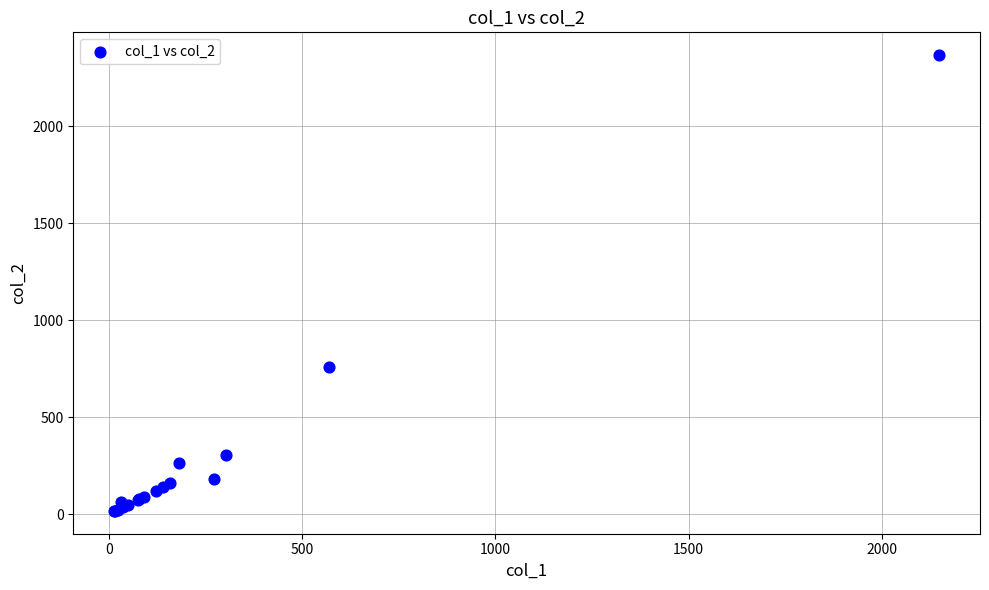

What Y value in the scatter plot is closest to 1191?

760.0